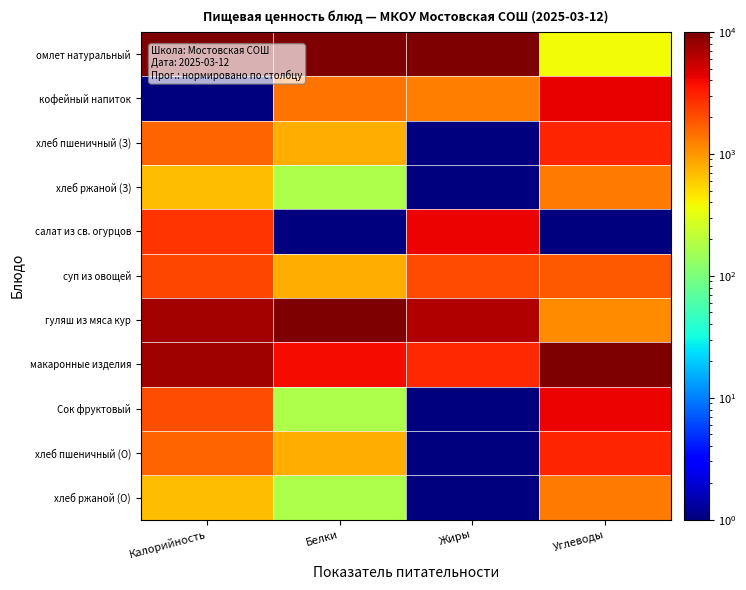

Which series changed the most between Белки and Углеводы?

омлет натуральный